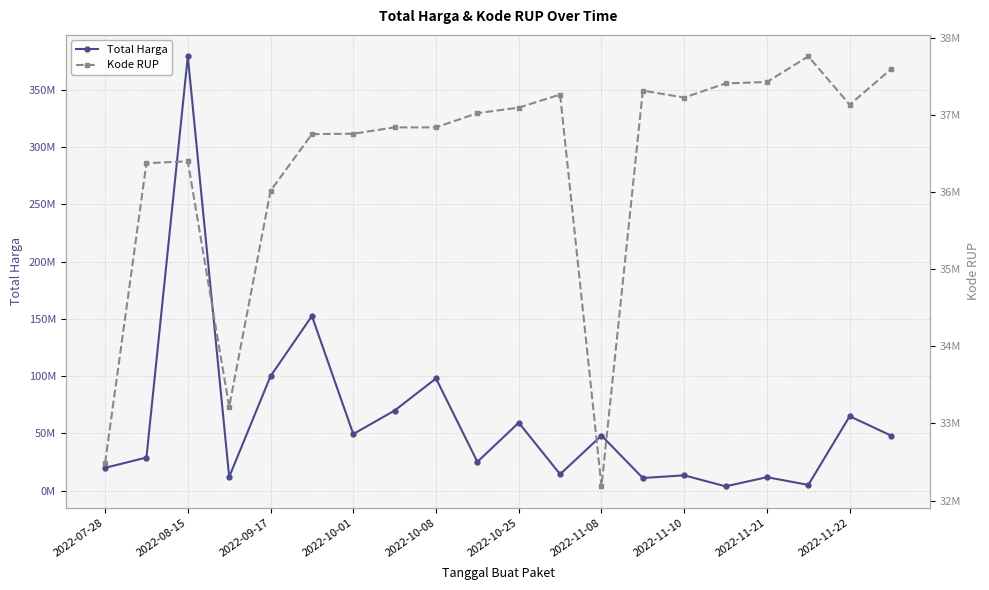

What are all the series names shown in the legend?

Total Harga, Kode RUP